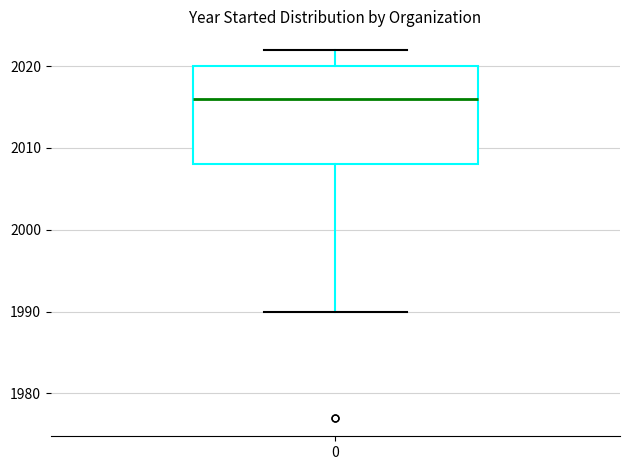

Read this box plot against the y-axis: the position of the median line, the range covered by the box, and the ends of both whiskers. The values are not printed on the chart, so give them approximately, as read against the axis.

median 2016, box 2008 to 2020, whiskers 1990 to 2022